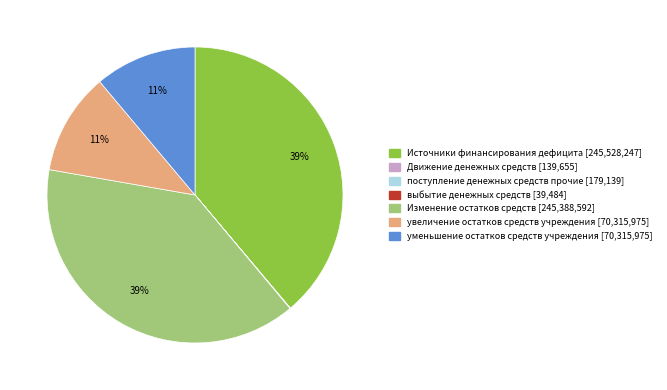

True or false: увеличение остатков средств учреждения accounts for 19% of the total.

False